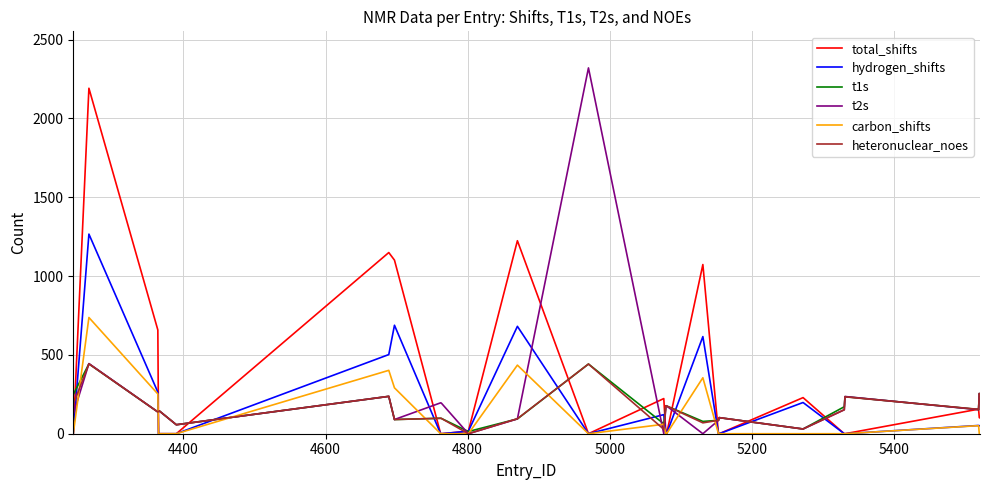

Which series has the largest range (max minus min)?

t2s